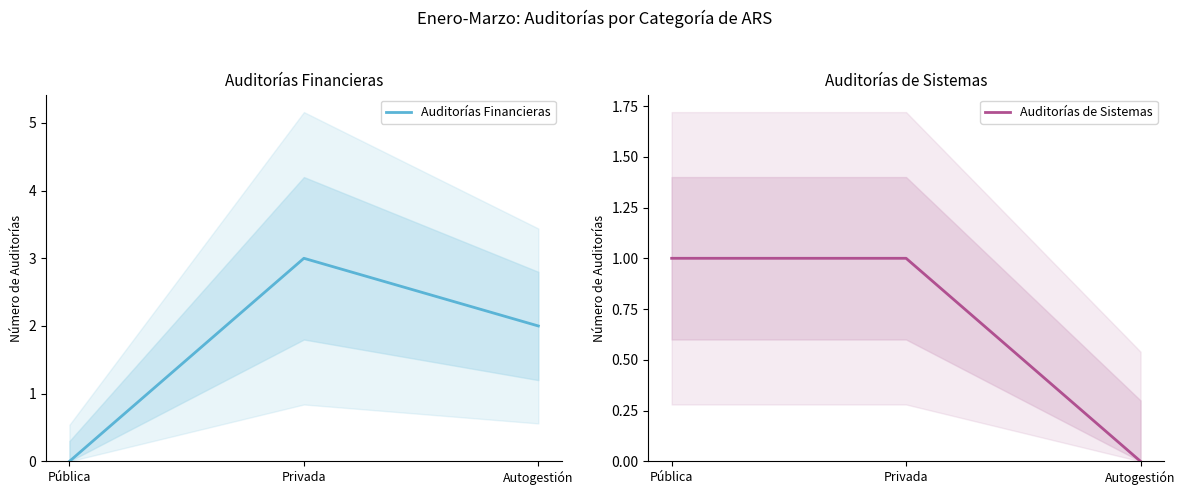

How many lines are shown in the chart?

2